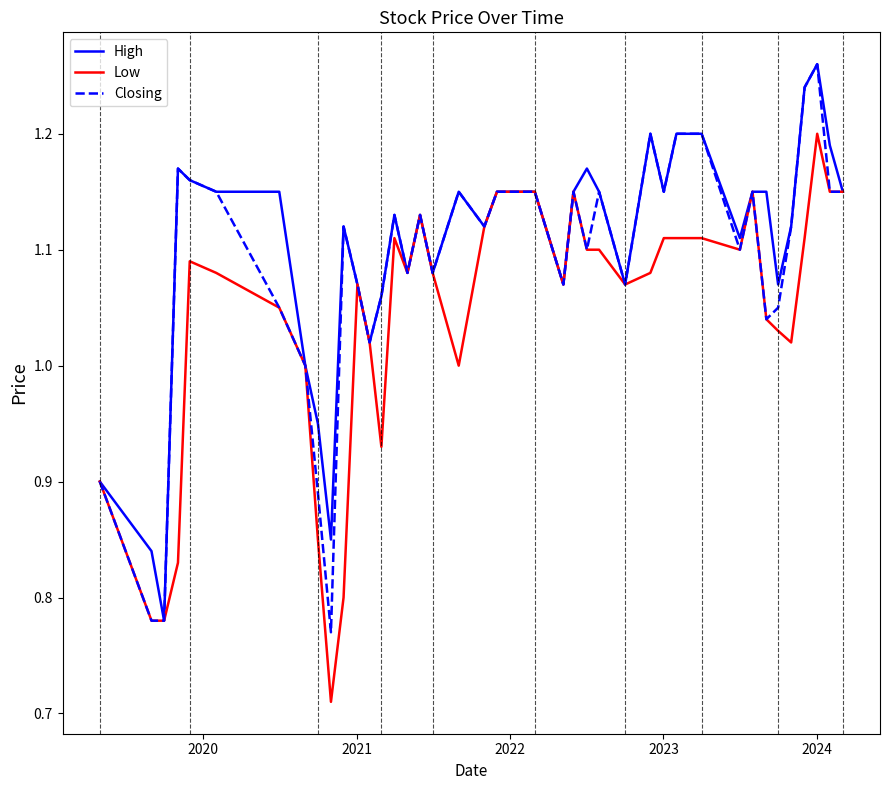

List the series in order of their overall mean, lowest first.

Low, Closing, High